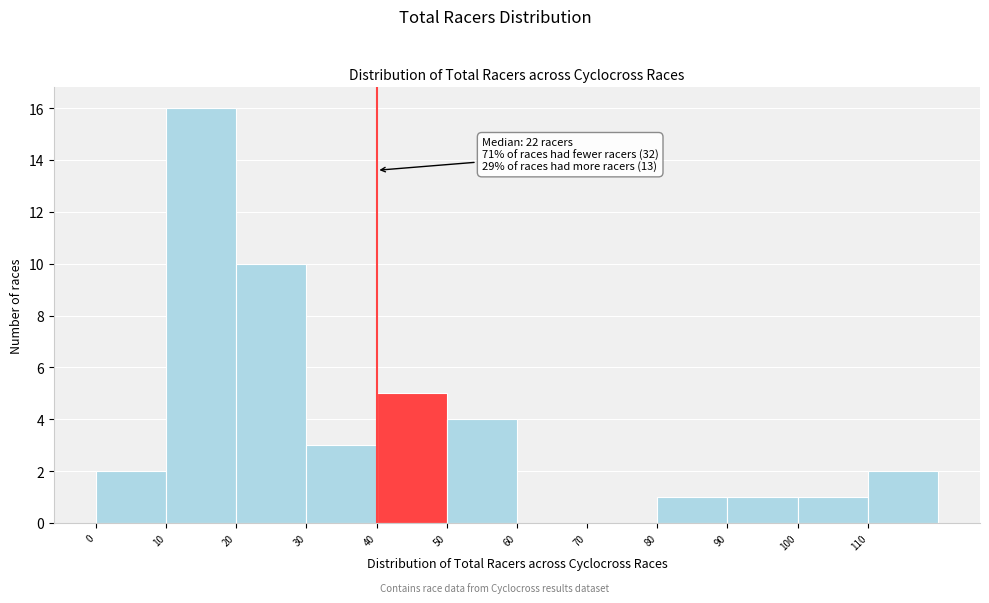

Over which range of the x-axis is the bar tallest?

10 to 20